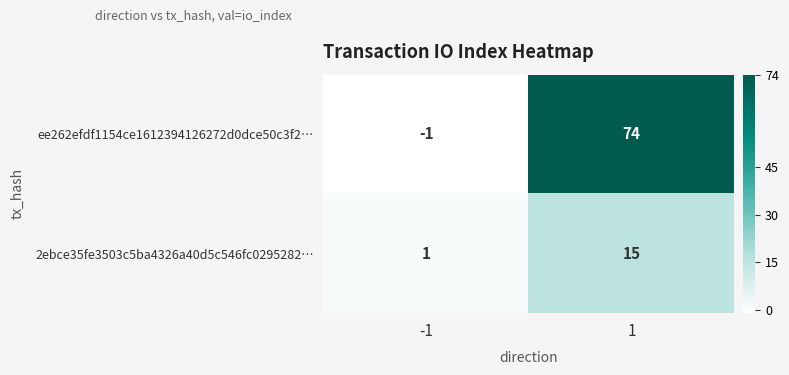

What is the greatest value displayed?

74